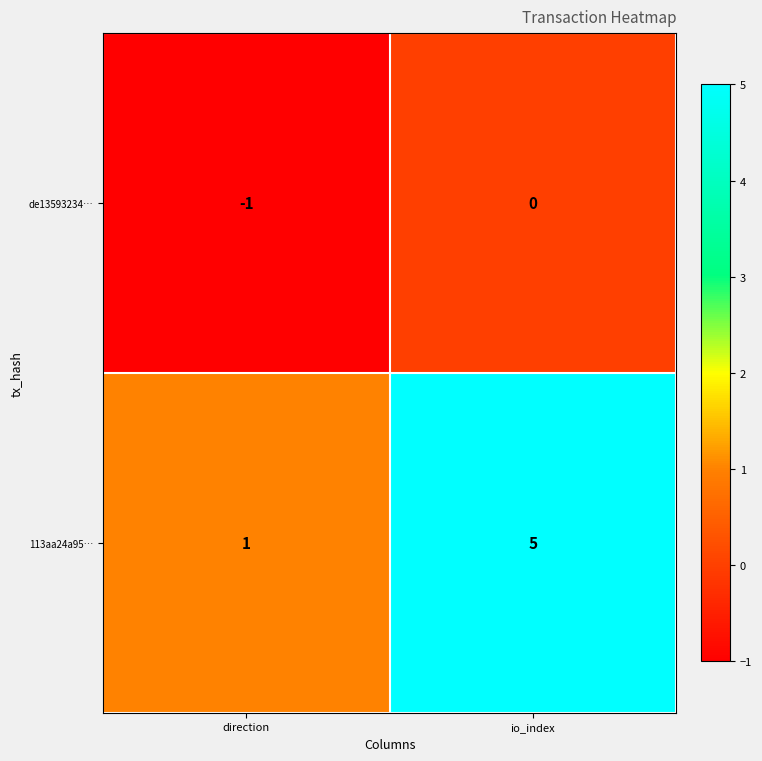

List the series in order of their overall mean, lowest first.

de13593234…, 113aa24a95…